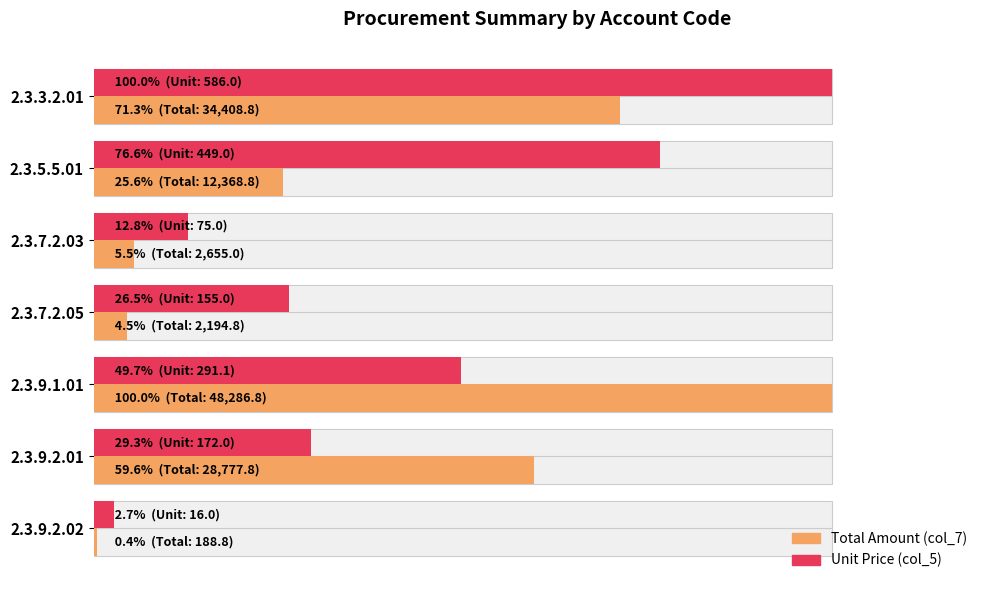

Which has a higher value, 2.3.5.5.01 or 2.3.9.1.01?

2.3.9.1.01